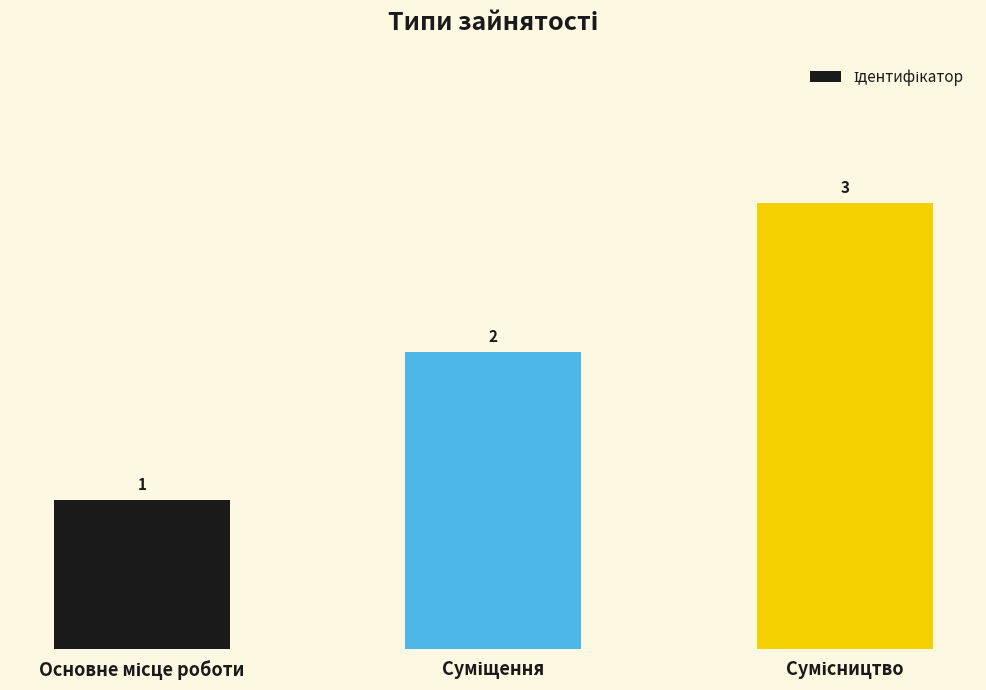

Are the bars horizontal?

No